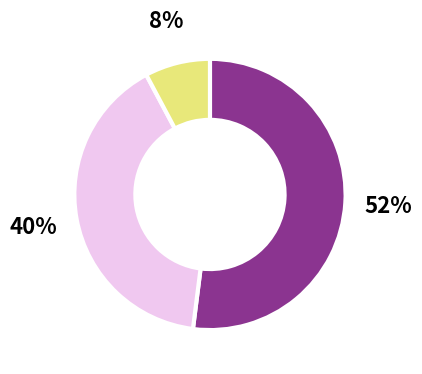

Is there a majority slice in this chart?

Yes